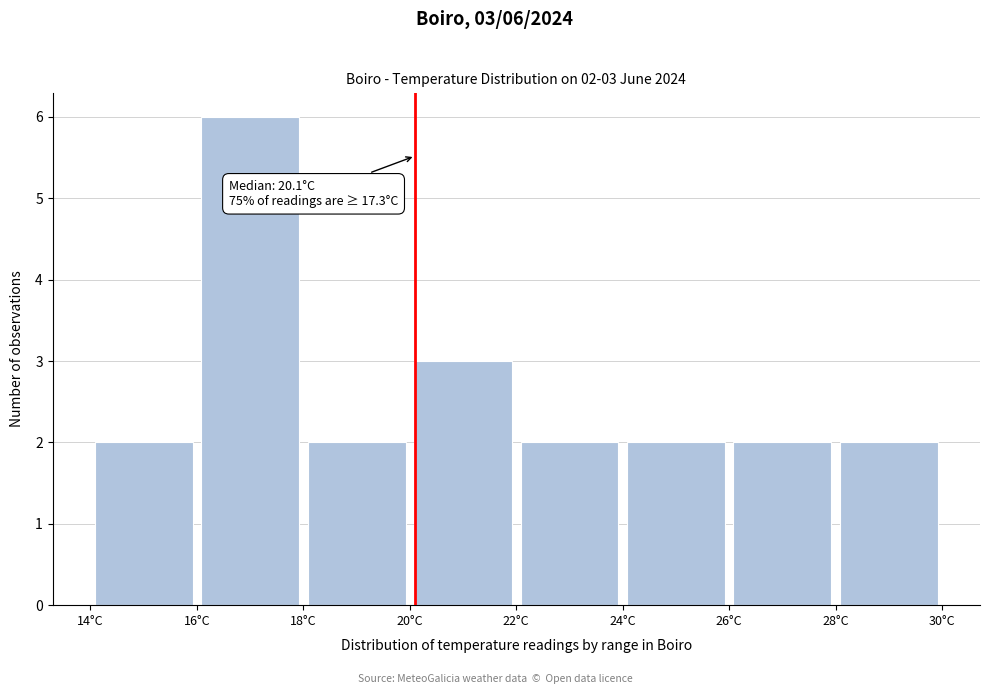

Over which range of the x-axis is the bar tallest?

16 to 18